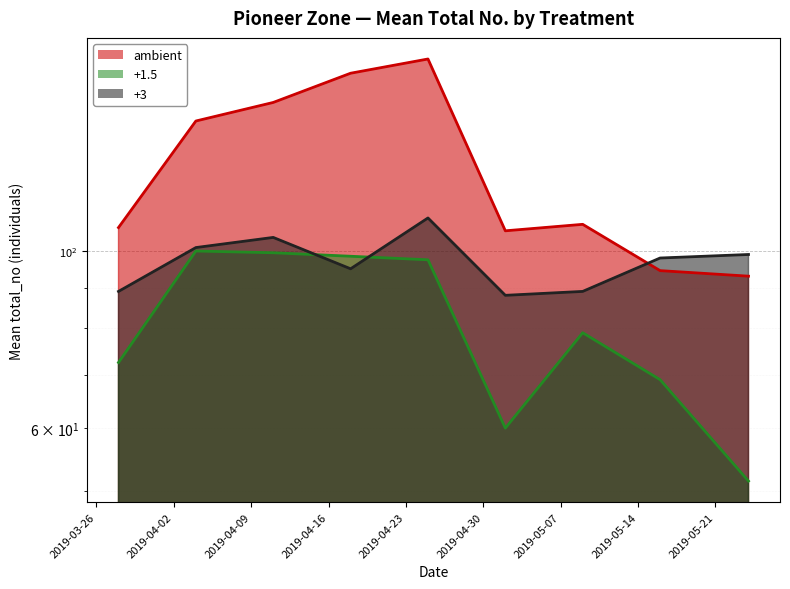

What is the label of the 7th point from the left?

2019-05-09